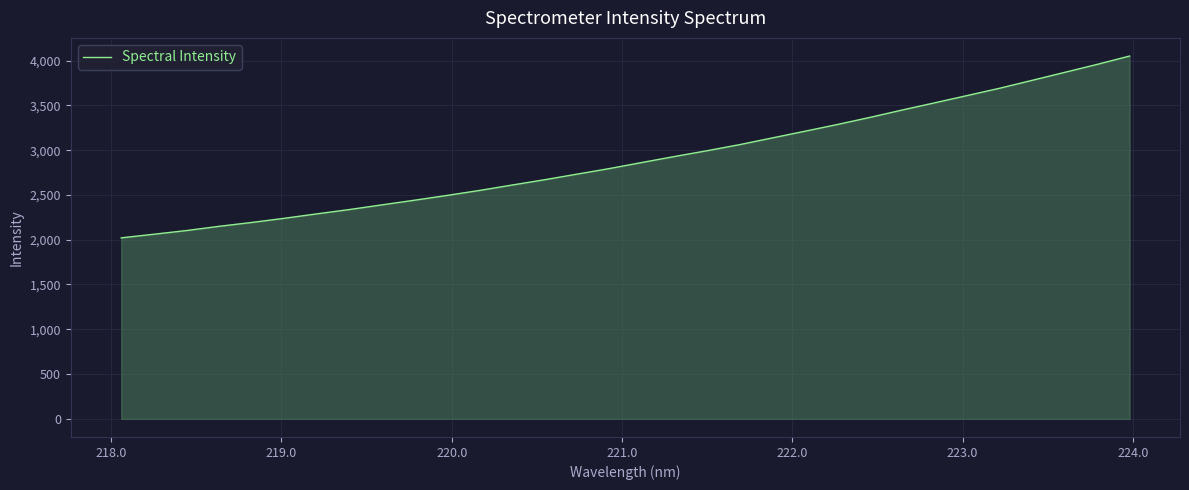

What is the greatest value displayed?

4050.8